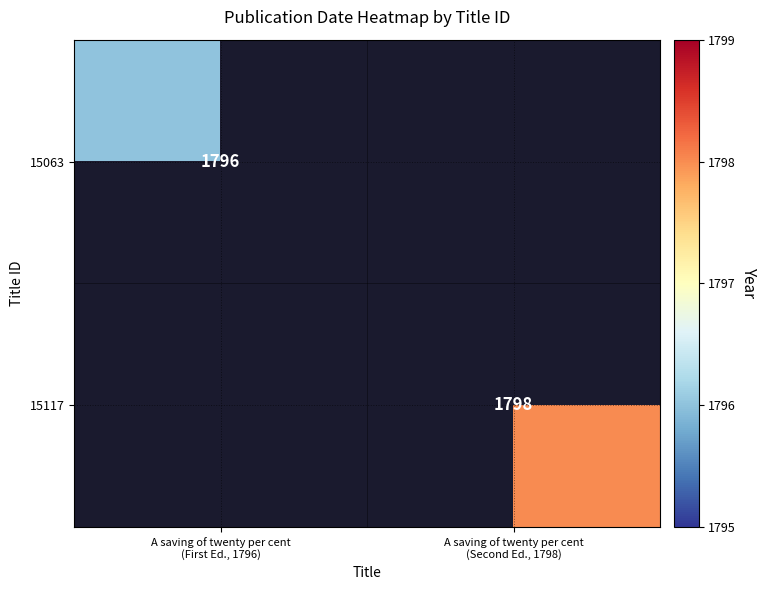

Which category has the highest value in the 15063 series?

A saving of twenty per cent (First Ed., 1796)